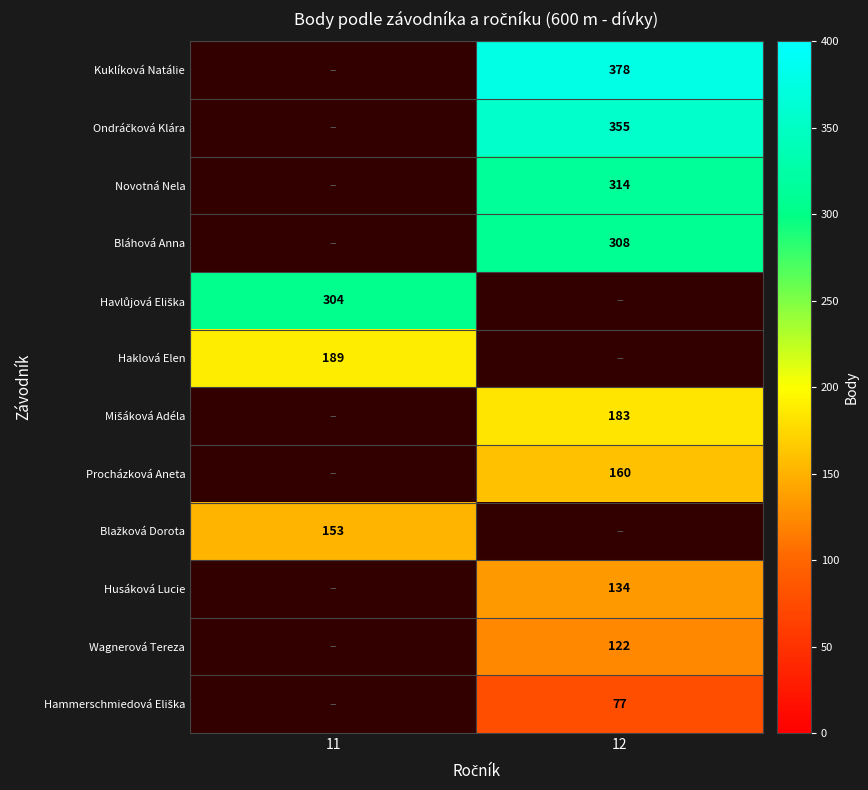

How many distinct data groups are displayed?

12